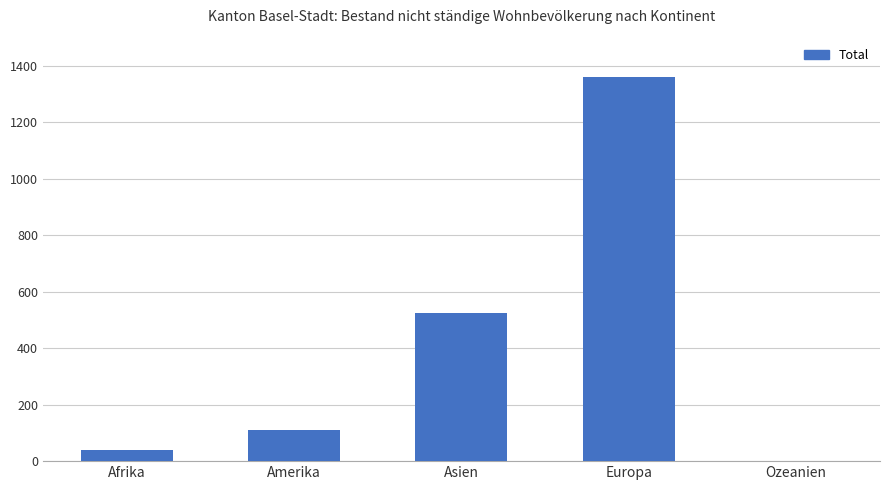

The value at Ozeanien is 2. True or false?

True